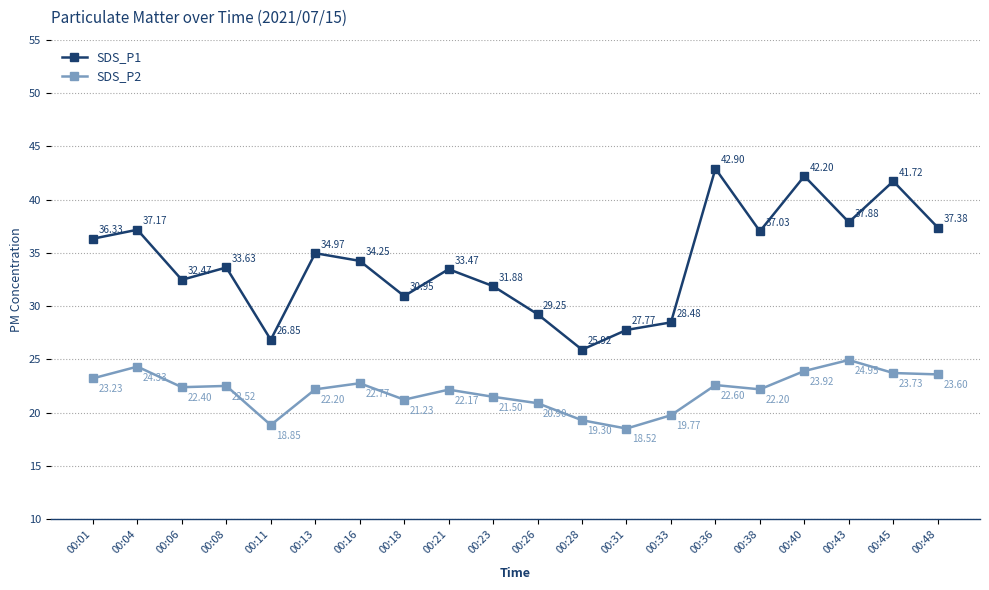

Is the value of SDS_P1 at 00:36 greater than the value of SDS_P2 at 00:21?

Yes